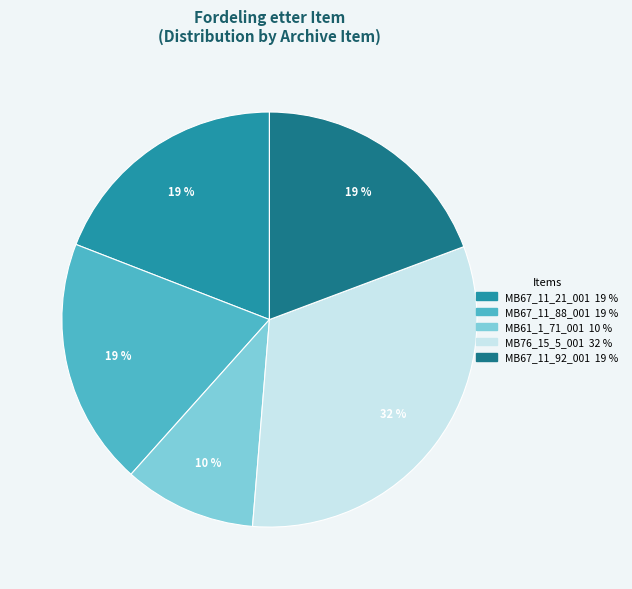

Which slice is the smallest?

MB61_1_71_001